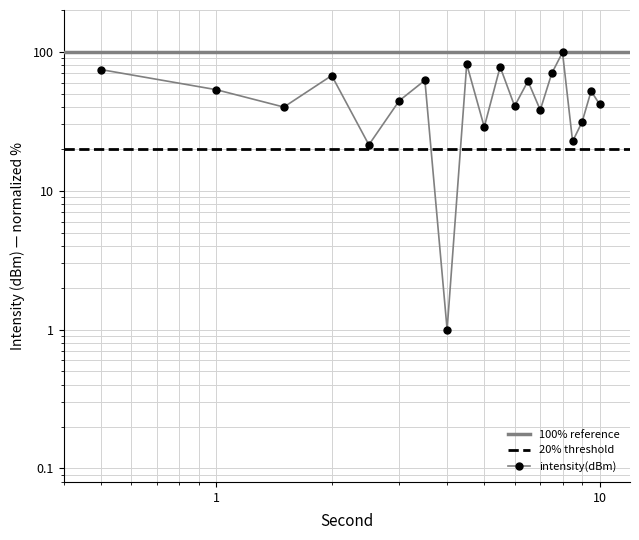

What is the value of the 10th point from the left?

28.7